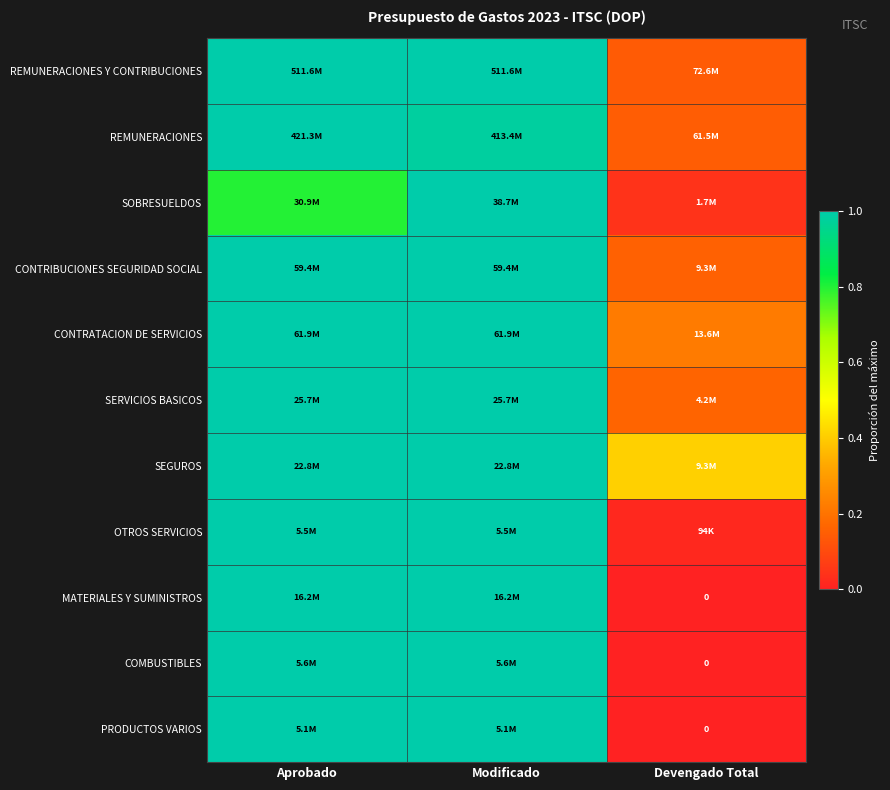

Which label corresponds to the largest value in the chart?

Aprobado